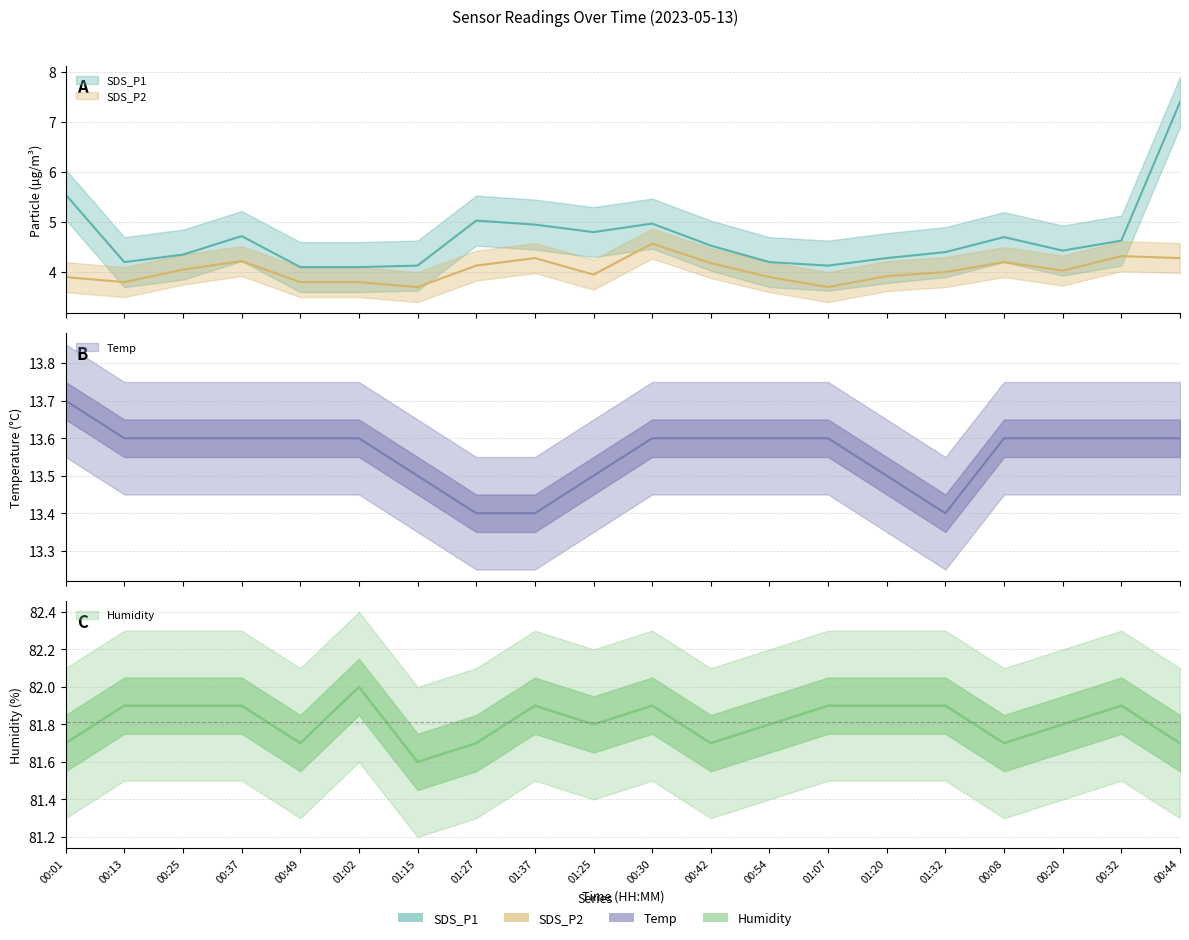

Is this an area chart (filled region under the line)?

No